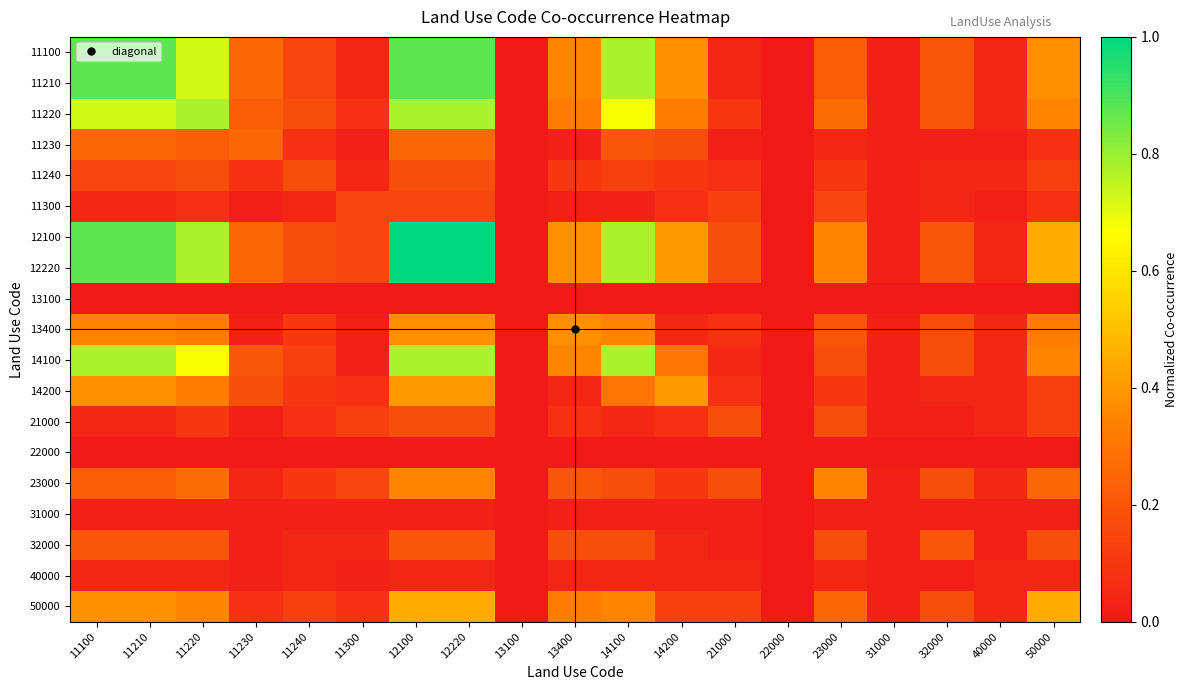

What is the difference between the highest and lowest values at 14200?

0.4